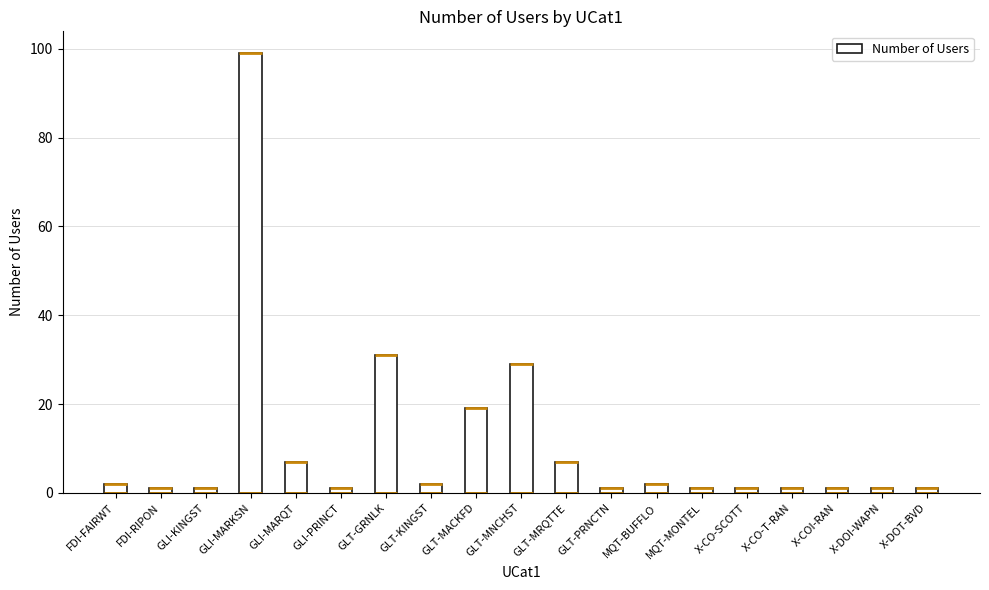

Reading left to right, extract all data points from this chart.

2	1	1	99	7	1	31	2	19	29	7	1	2	1	1	1	1	1	1